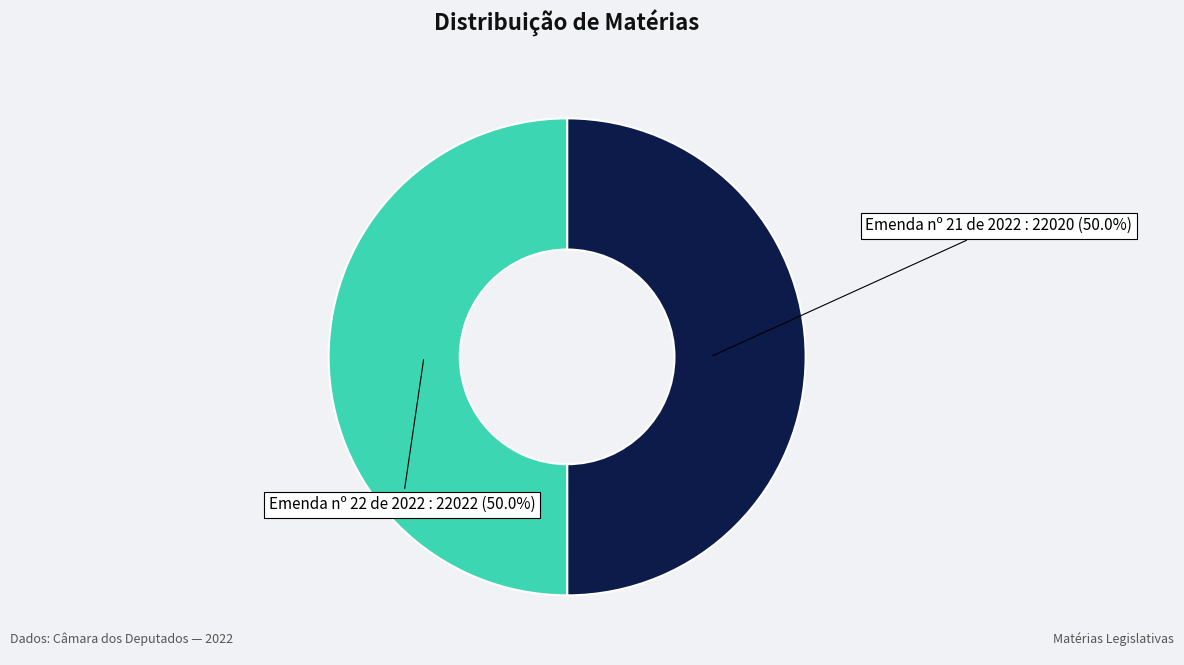

What percentage do Emenda nº 22 de 2022 and Emenda nº 21 de 2022 together represent?

100.0%